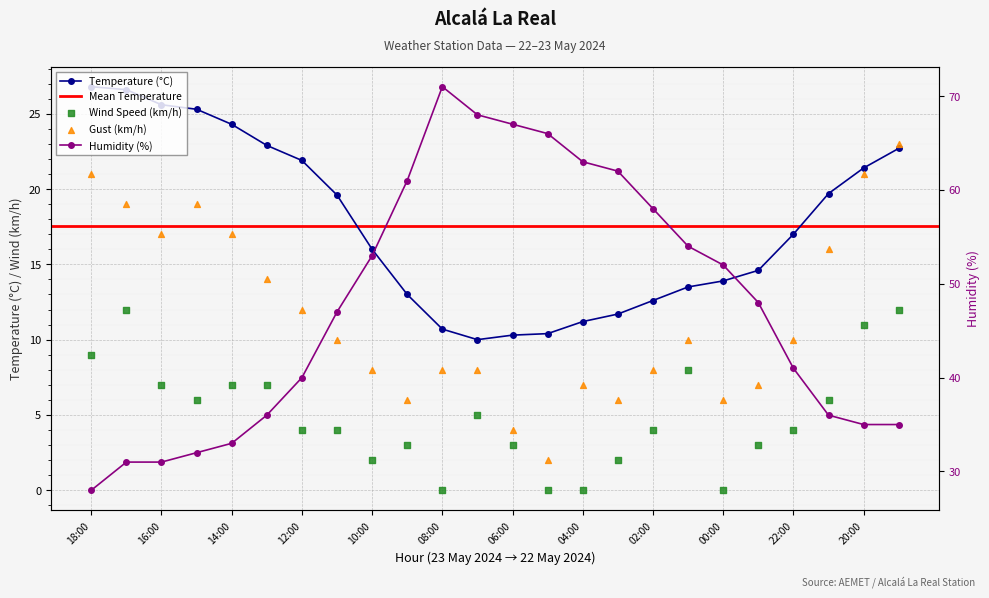

What is the total value across all series at 14:00?

81.3